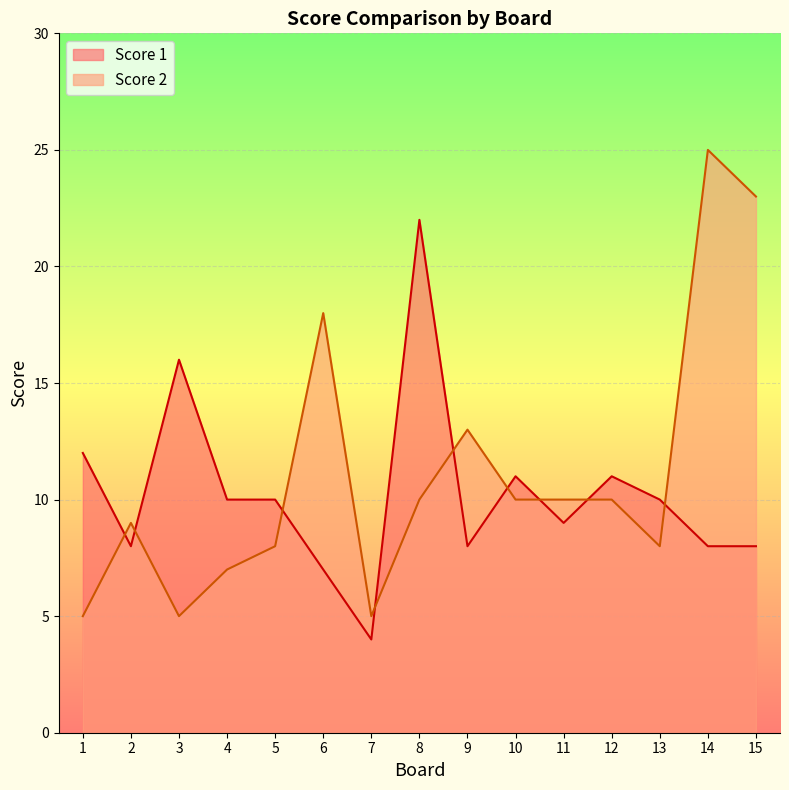

In Score 1, how many points are higher than both neighbors (excluding endpoints)?

4